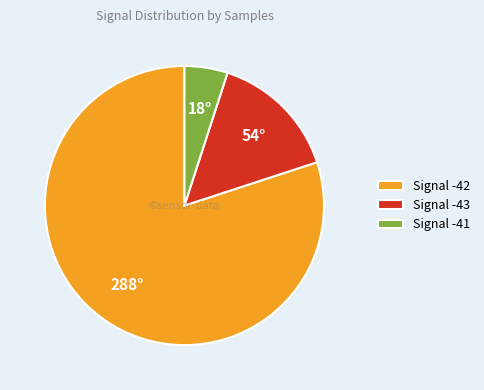

How many segments does this pie chart have?

3